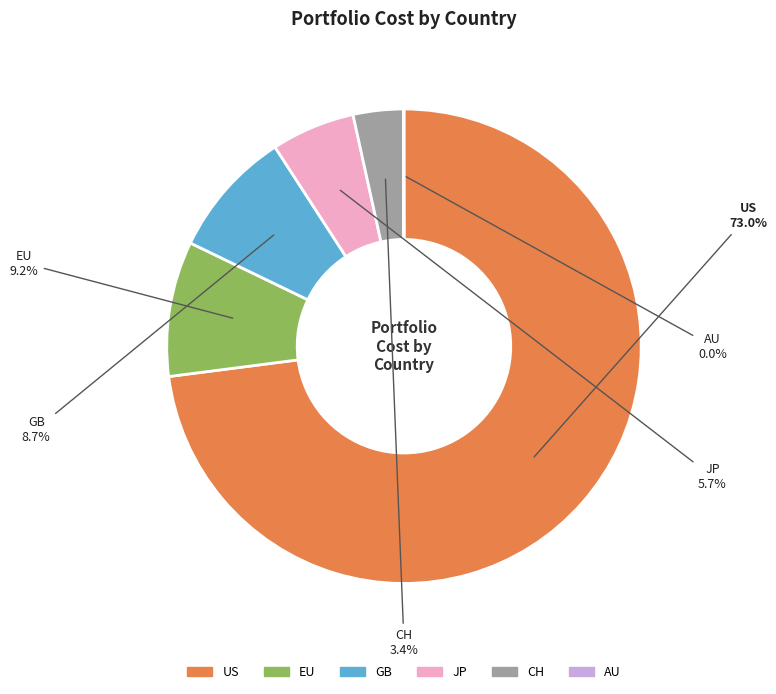

Is there a majority slice in this chart?

Yes